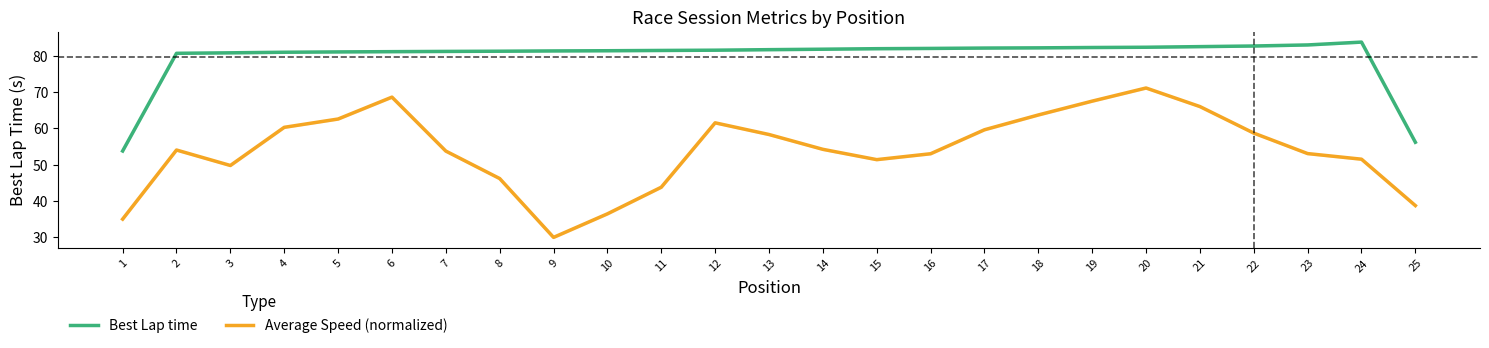

What is the average value of the Best Lap time series?

79.7